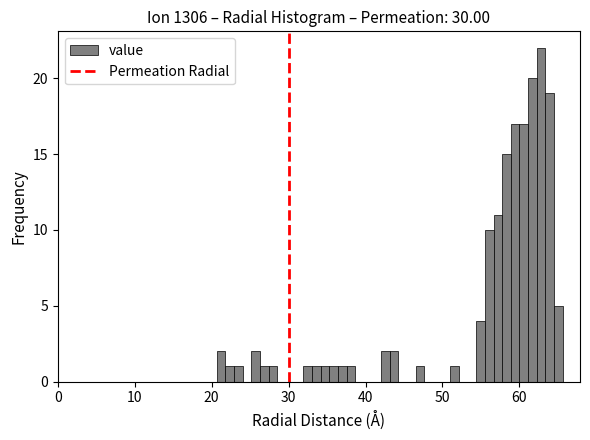

Read against the x-axis, roughly where is the centre of the tallest bar?

63